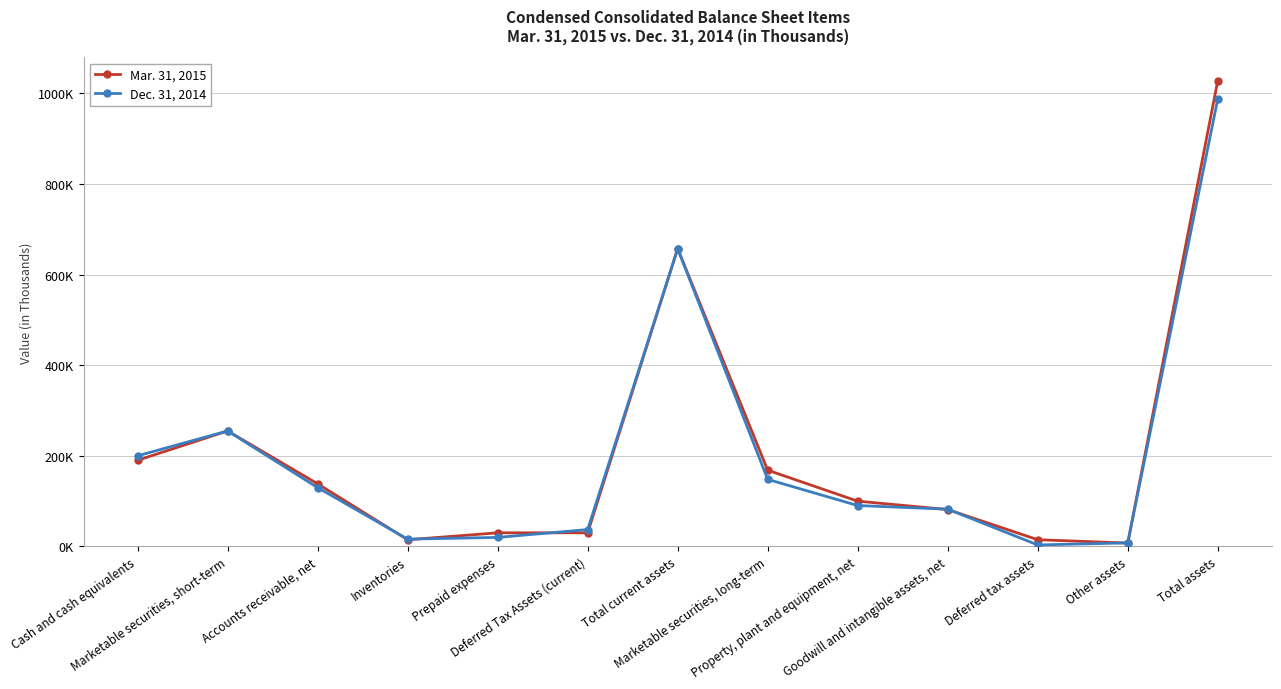

List the labels in order of Dec. 31, 2014 value, largest first.

Total assets, Total current assets, Marketable securities, short-term, Cash and cash equivalents, Marketable securities, long-term, Accounts receivable, net, Property, plant and equipment, net, Goodwill and intangible assets, net, Deferred Tax Assets (current), Prepaid expenses, Inventories, Other assets, Deferred tax assets